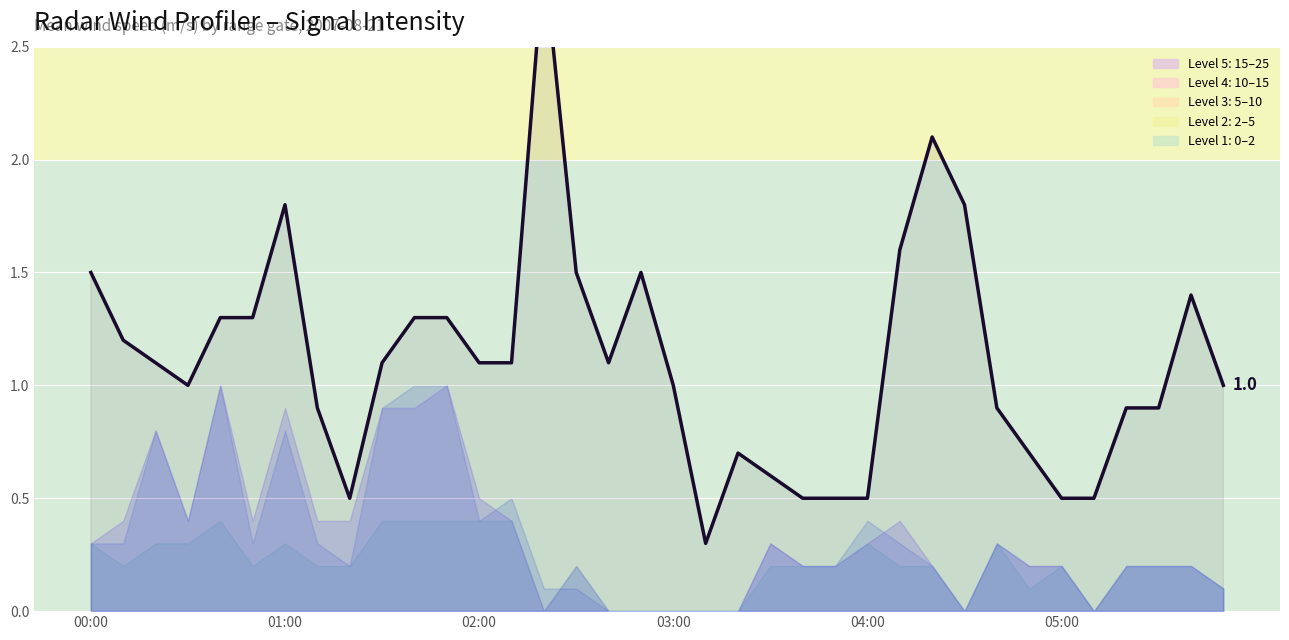

Is it true that the value at 05:00 is 0.5?

True